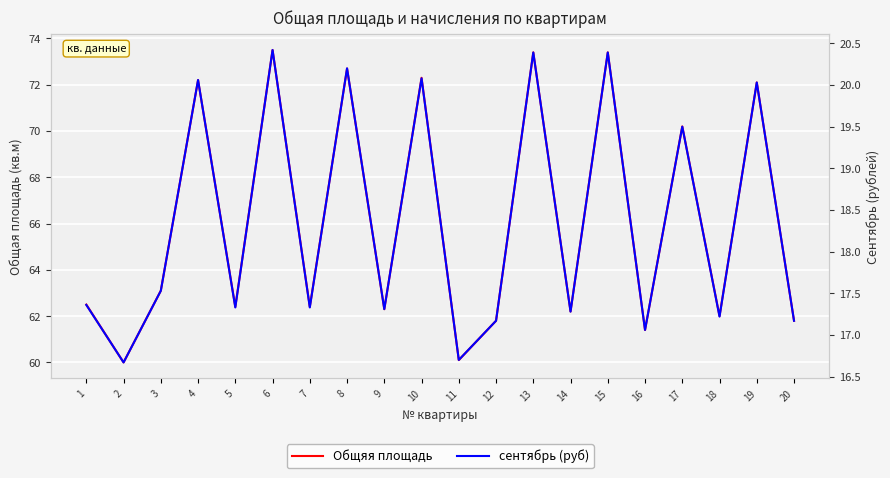

True or false: Общяя площадь and сентябрь (руб) cross at least once.

False